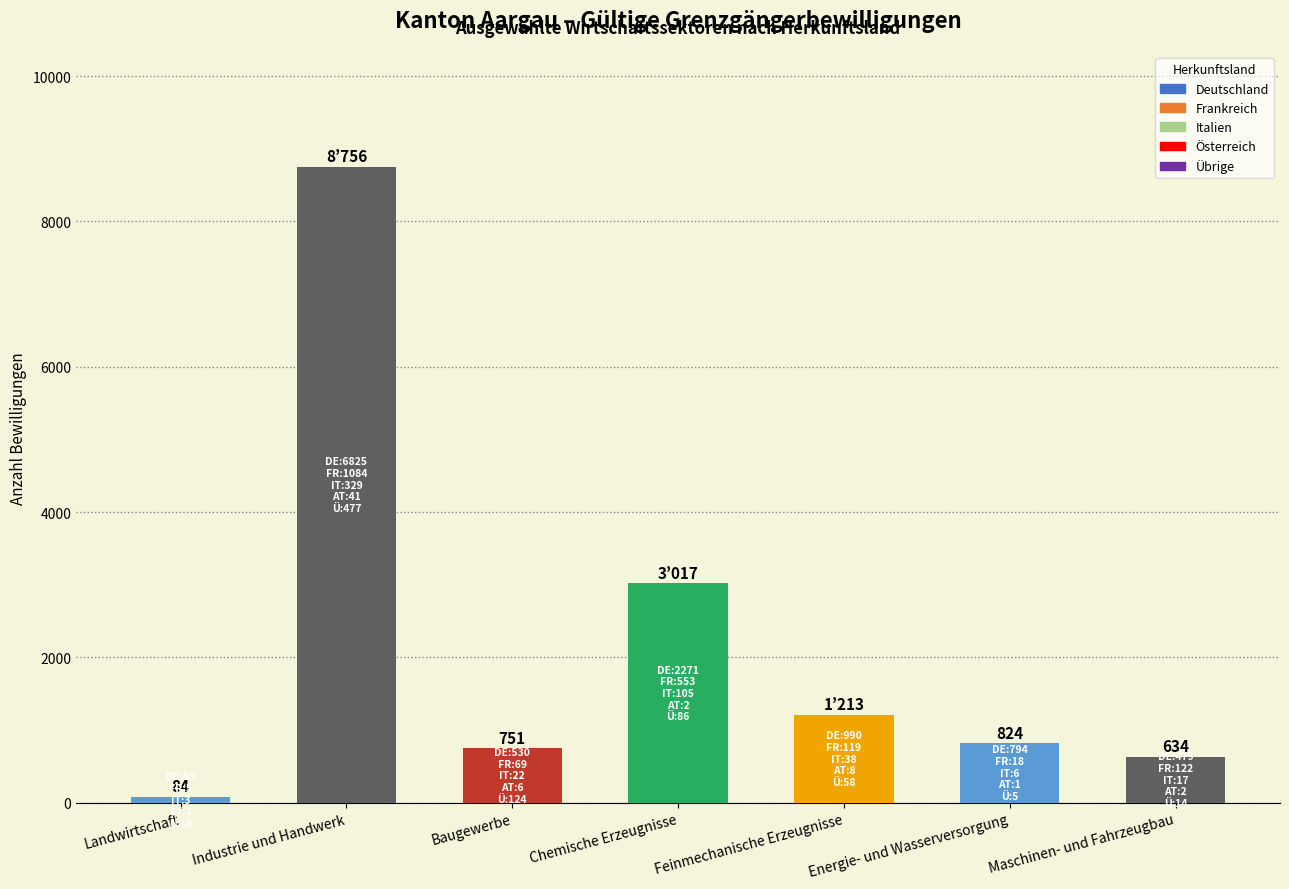

What is the sum of the values at Feinmechanische Erzeugnisse and Chemische Erzeugnisse?

4230